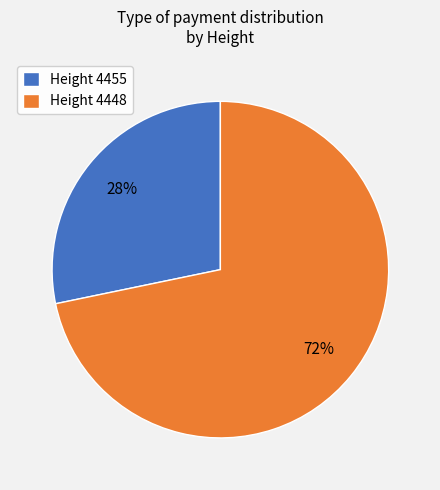

Do Height 4455 and Height 4448 together represent more than half of the pie?

Yes